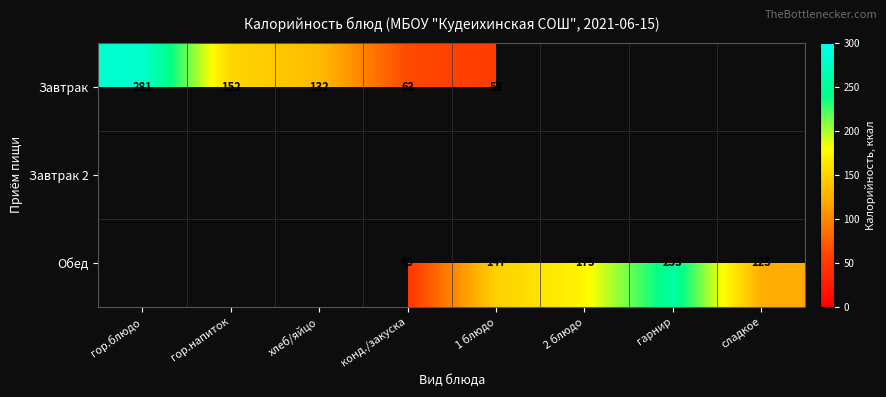

The value of Завтрак at конд./закуска is 103. True or false?

False